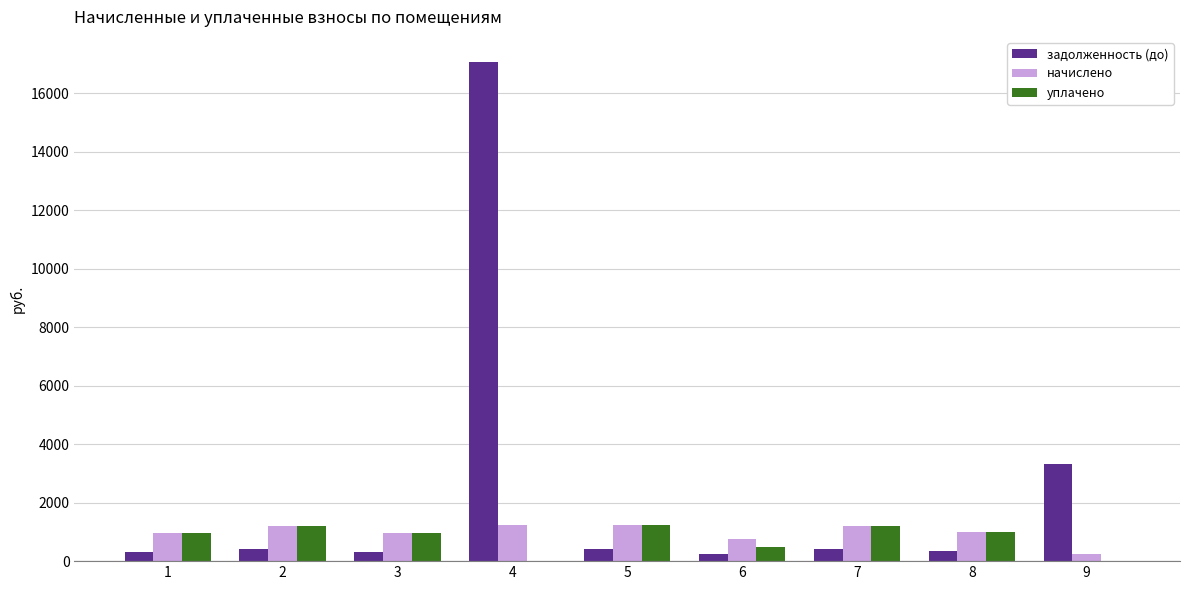

True or false: уплачено has a value of 1211.8 at 7.

True